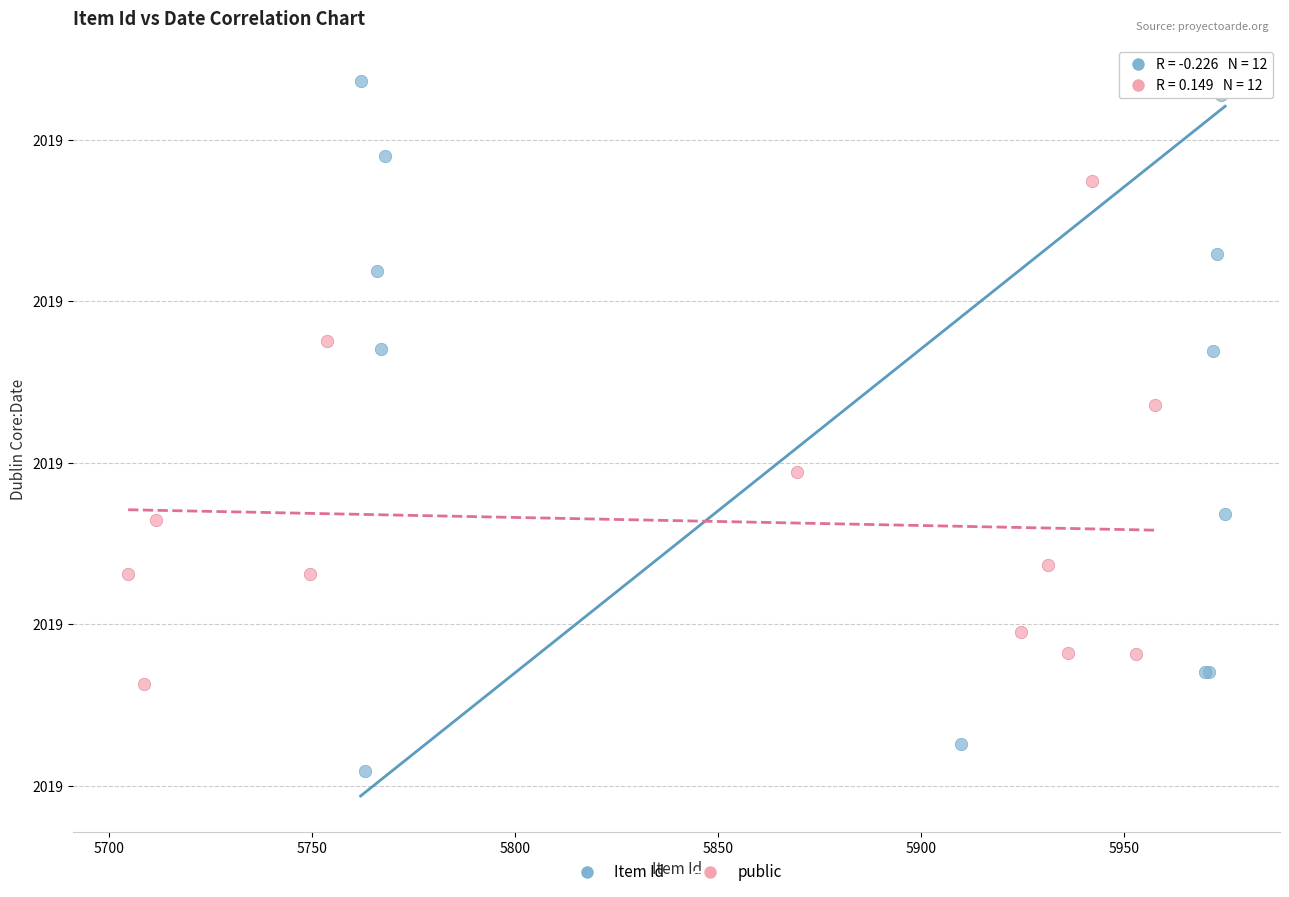

Which series has the largest Y range (max minus min)?

Item Id